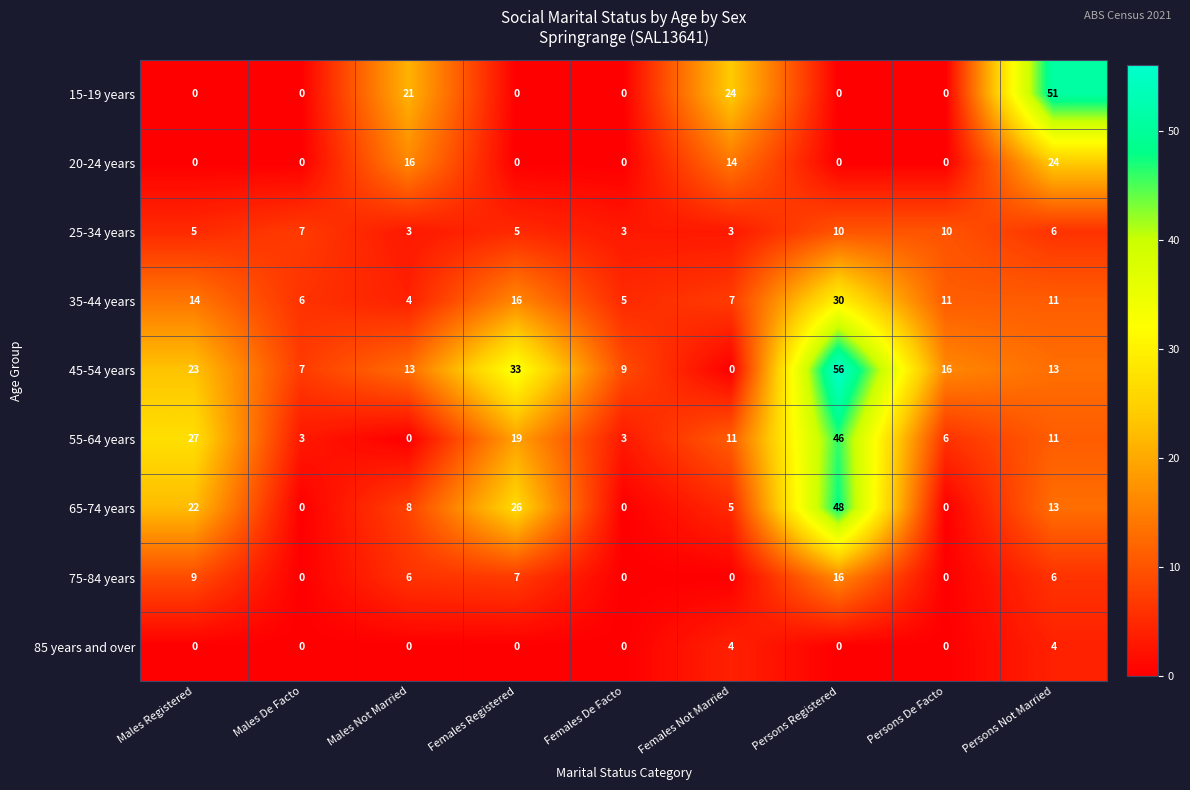

At which label is 20-24 years closest to 12?

Females Not Married